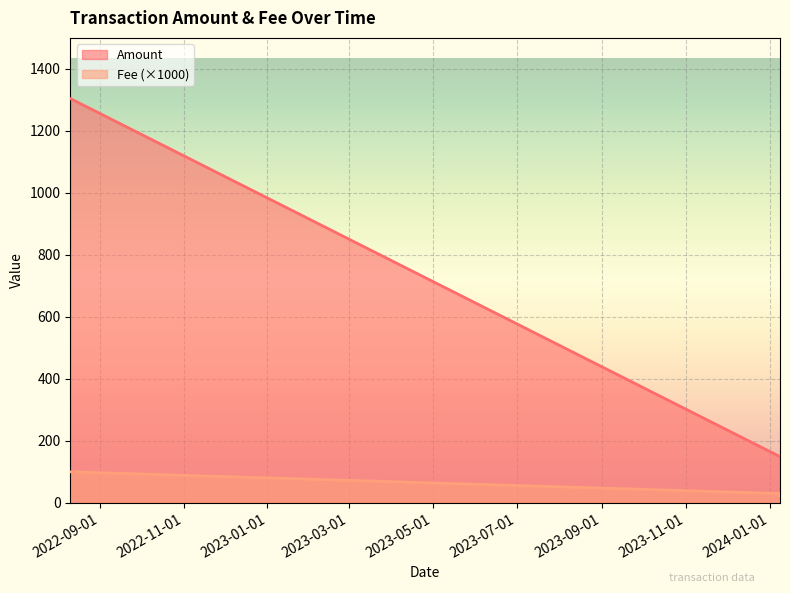

What is the value of the Amount point at the 3rd from the left?

149.0